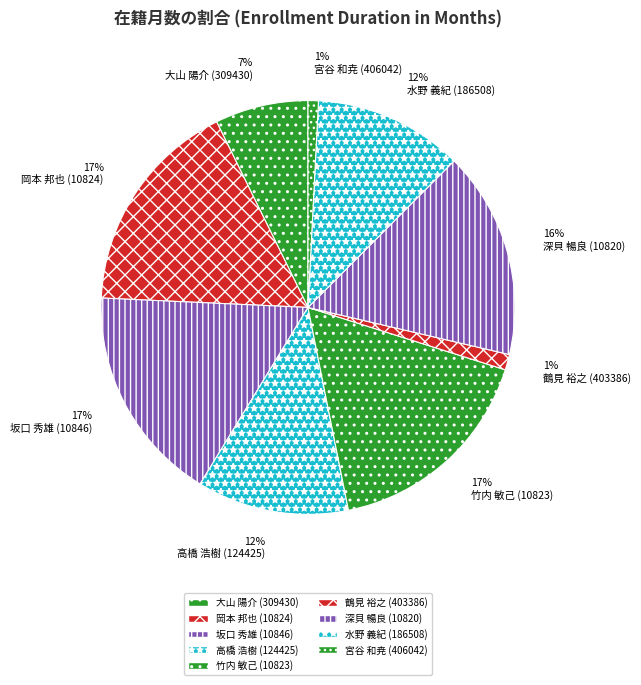

To the nearest percent, what percentage of the pie is 岡本 邦也 (10824)?

17%